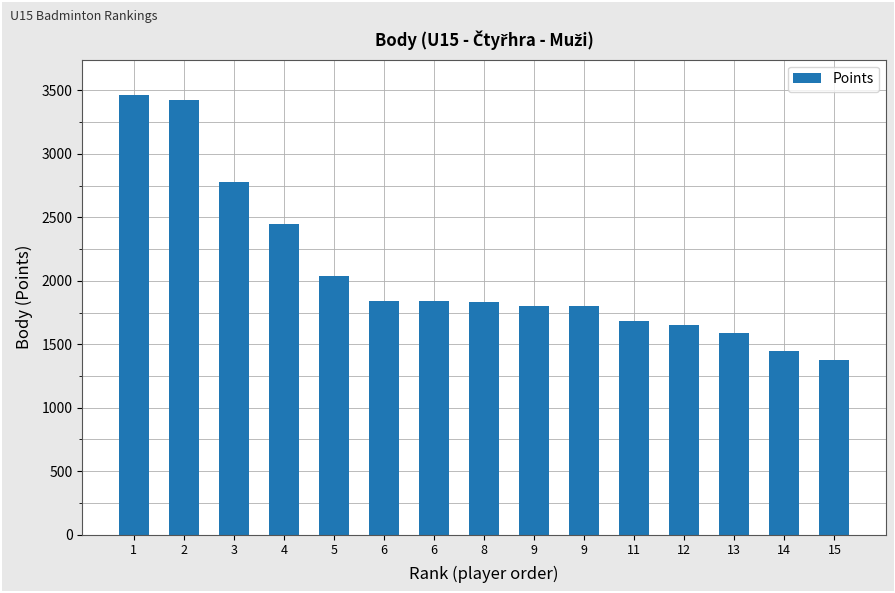

What is the value of the 11th bar from the left?

1686